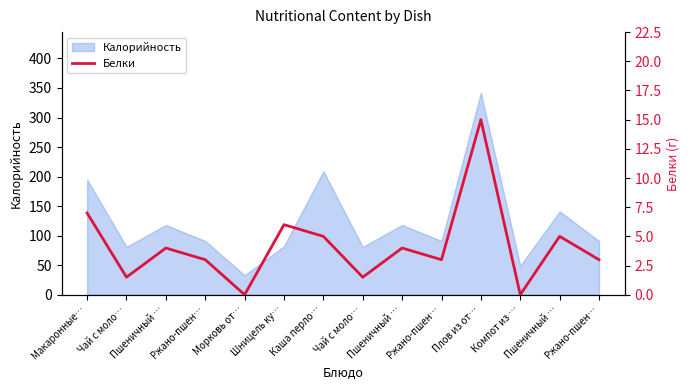

The value at Шницель ку… is 9.3. True or false?

False